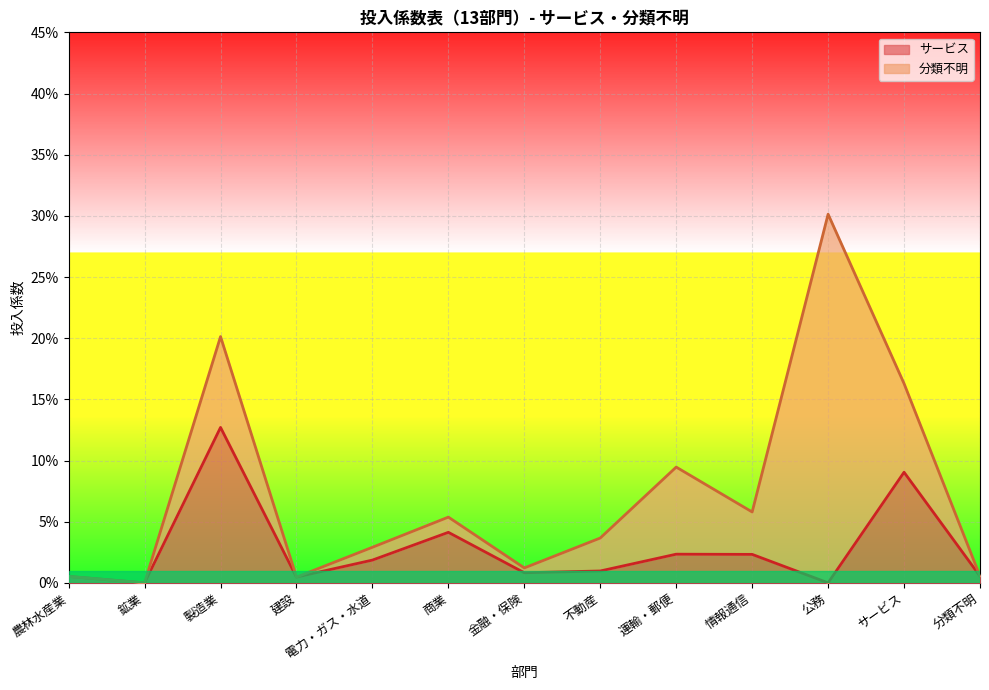

How many interior local peaks (higher than both neighbors) does the data have?

4